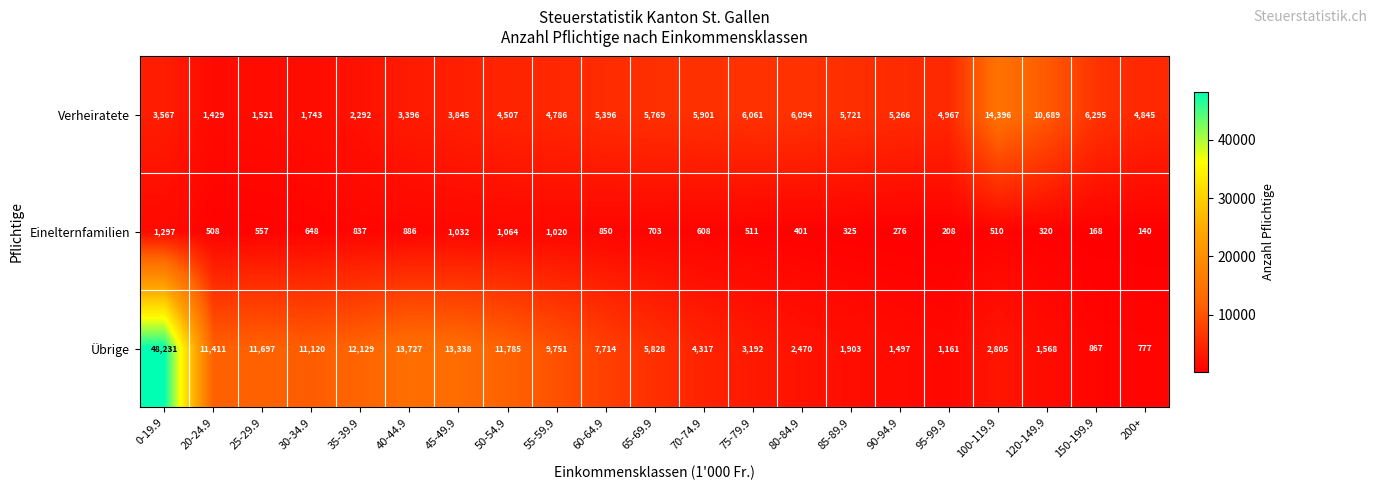

Which series has the largest range (max minus min)?

Übrige